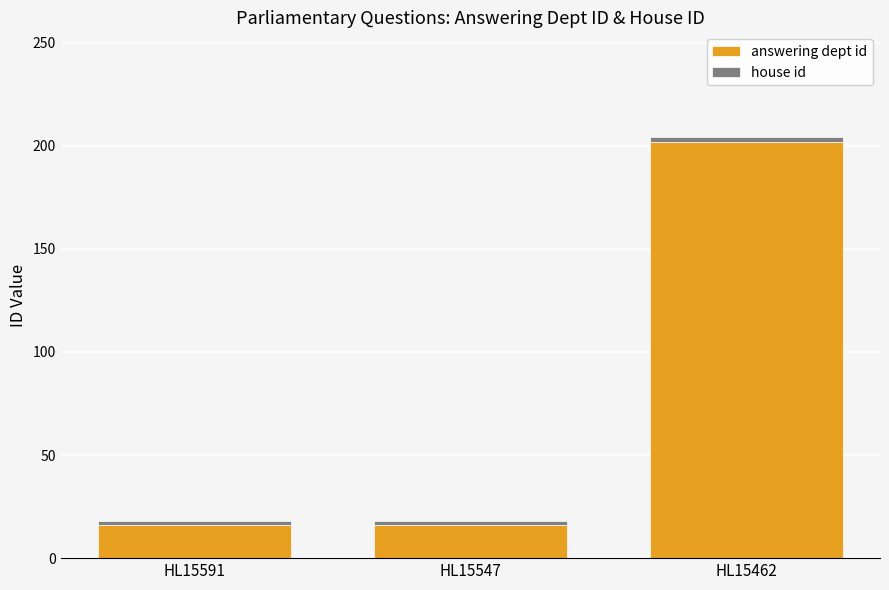

What is the lowest value of the answering dept id series?

16